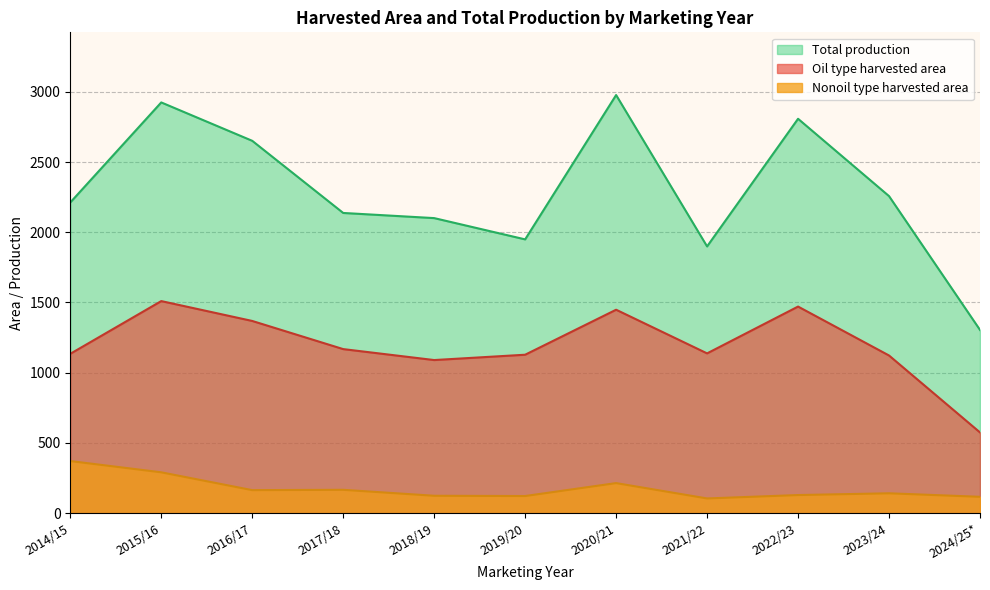

What is the total value across all series at 2019/20?

3199.0